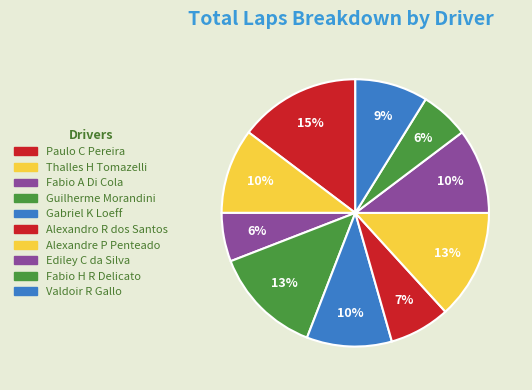

Count the number of slices in the pie.

10